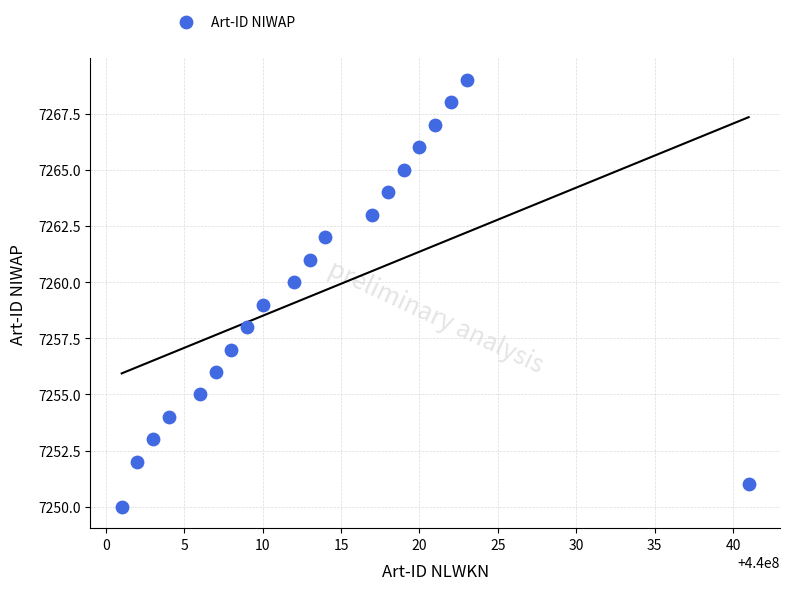

What is the range of Y values (max minus min)?

19